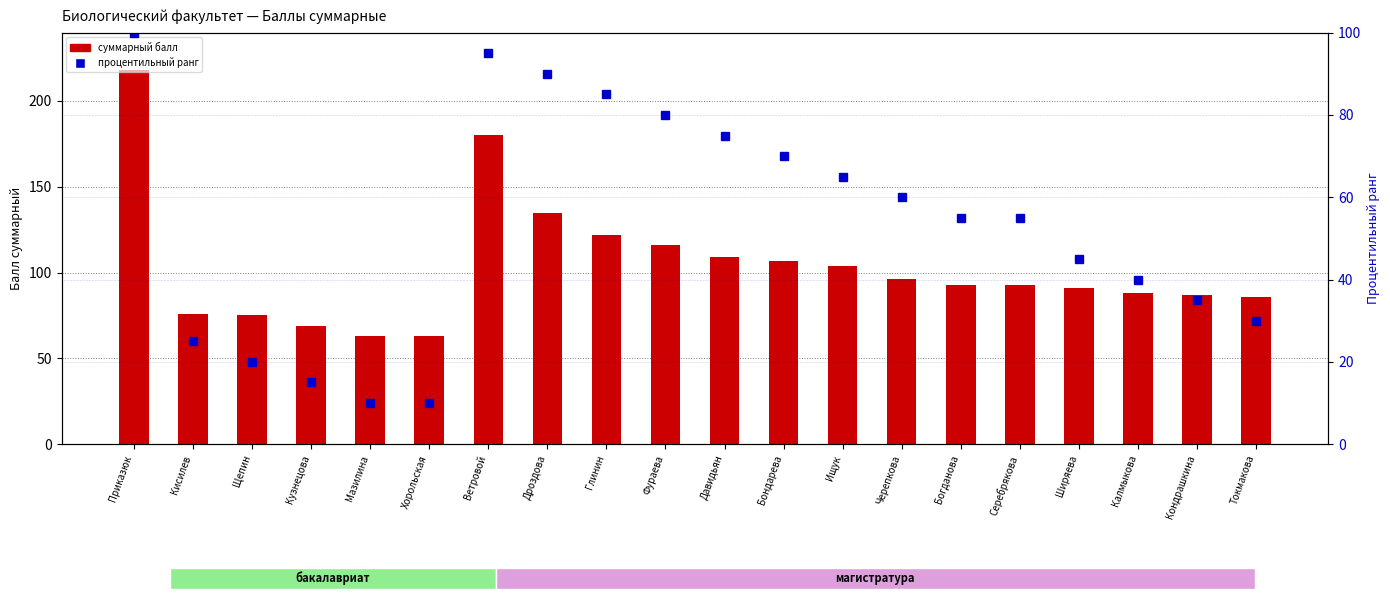

What is the label of the 3rd bar from the left?

Щепин